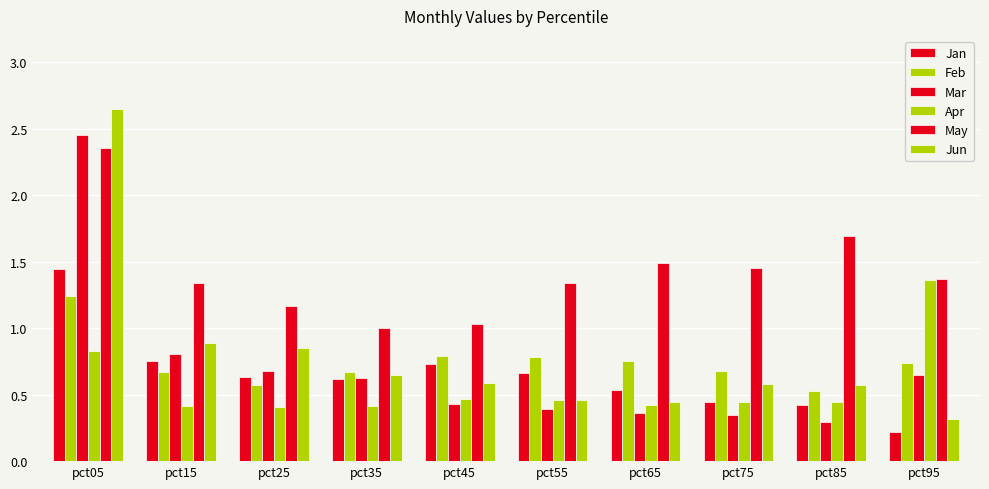

Reading left to right, what are all the values shown in this chart?

Jan: 1.4	0.8	0.6	0.6	0.7	0.7	0.5	0.4	0.4	0.2
Feb: 1.2	0.7	0.6	0.7	0.8	0.8	0.8	0.7	0.5	0.7
Mar: 2.5	0.8	0.7	0.6	0.4	0.4	0.4	0.3	0.3	0.6
Apr: 0.8	0.4	0.4	0.4	0.5	0.5	0.4	0.4	0.4	1.4
May: 2.4	1.3	1.2	1.0	1.0	1.3	1.5	1.5	1.7	1.4
Jun: 2.7	0.9	0.8	0.6	0.6	0.5	0.4	0.6	0.6	0.3